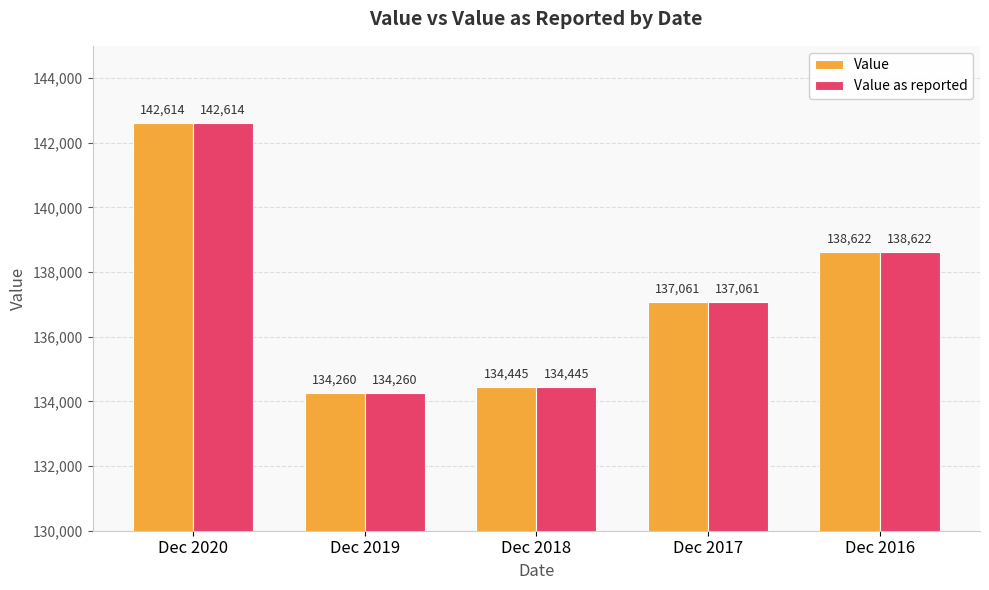

Reading left to right, extract all data points from this chart.

Value: Dec 2020=142614	Dec 2019=134260	Dec 2018=134445	Dec 2017=137061	Dec 2016=138622
Value as reported: Dec 2020=142614	Dec 2019=134260	Dec 2018=134445	Dec 2017=137061	Dec 2016=138622